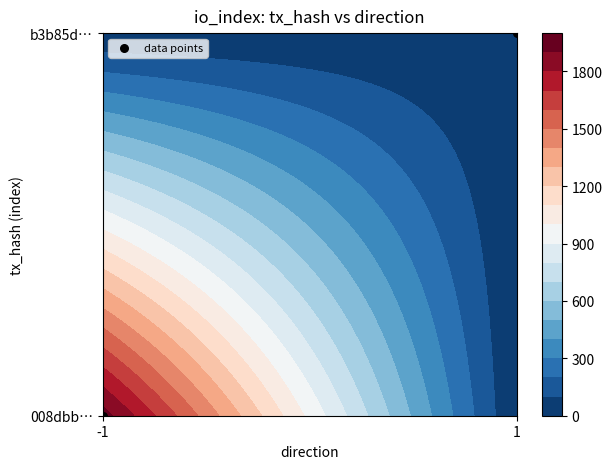

List the labels in order of value, largest first.

1, -1